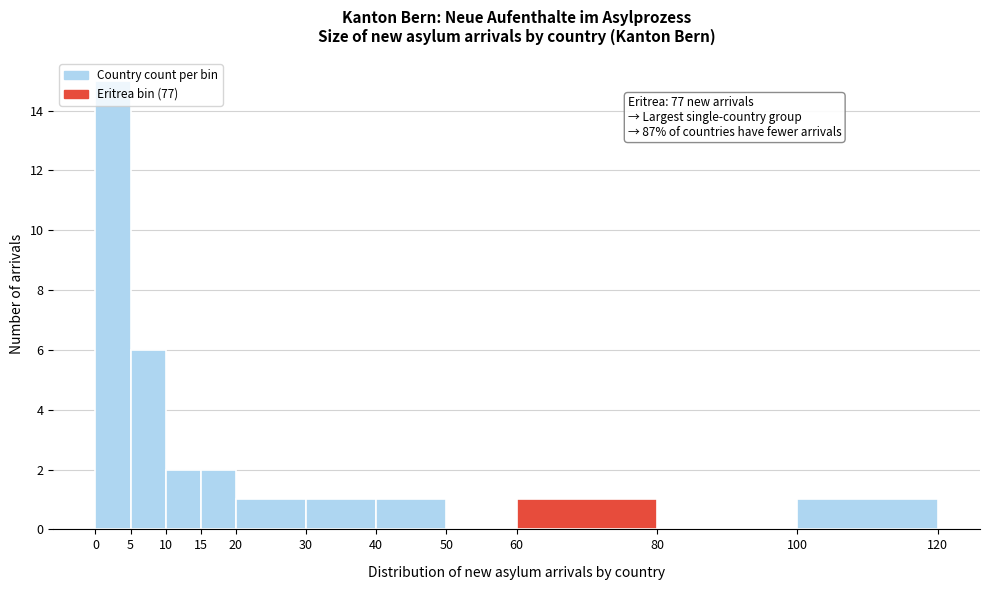

Which range on the x-axis has the tallest bar?

0 to 5